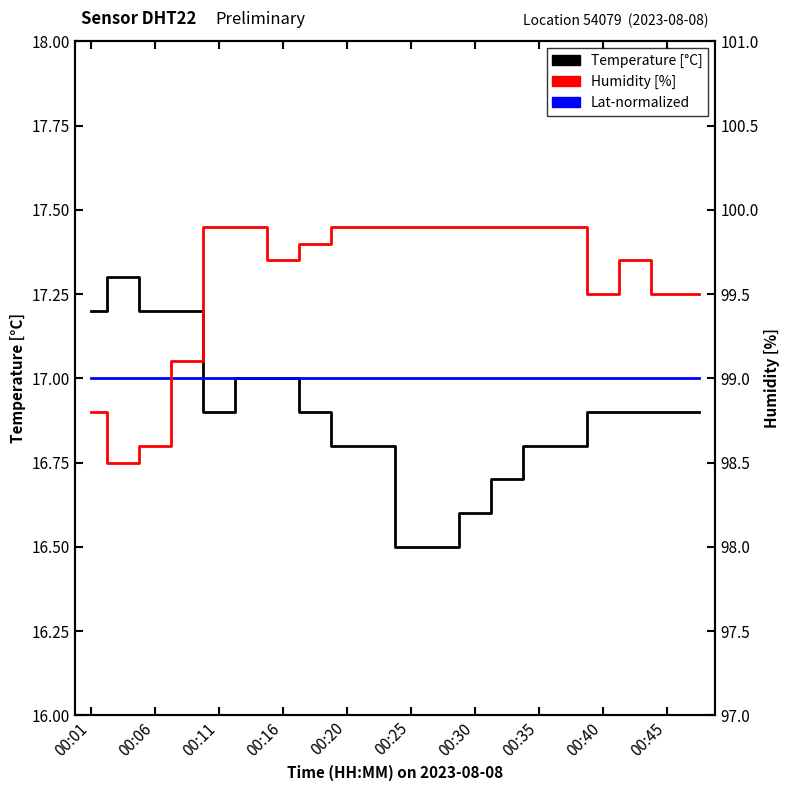

What is the value of the Temperature point at the 5th from the left?

16.9